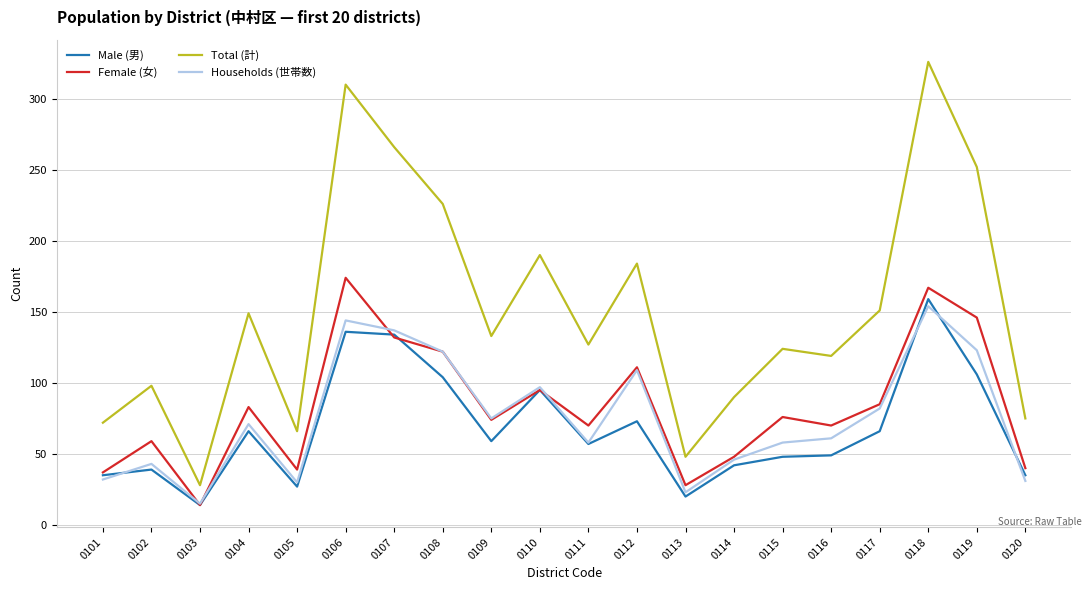

True or false: Households (世帯数) and Total (計) cross at least once.

False